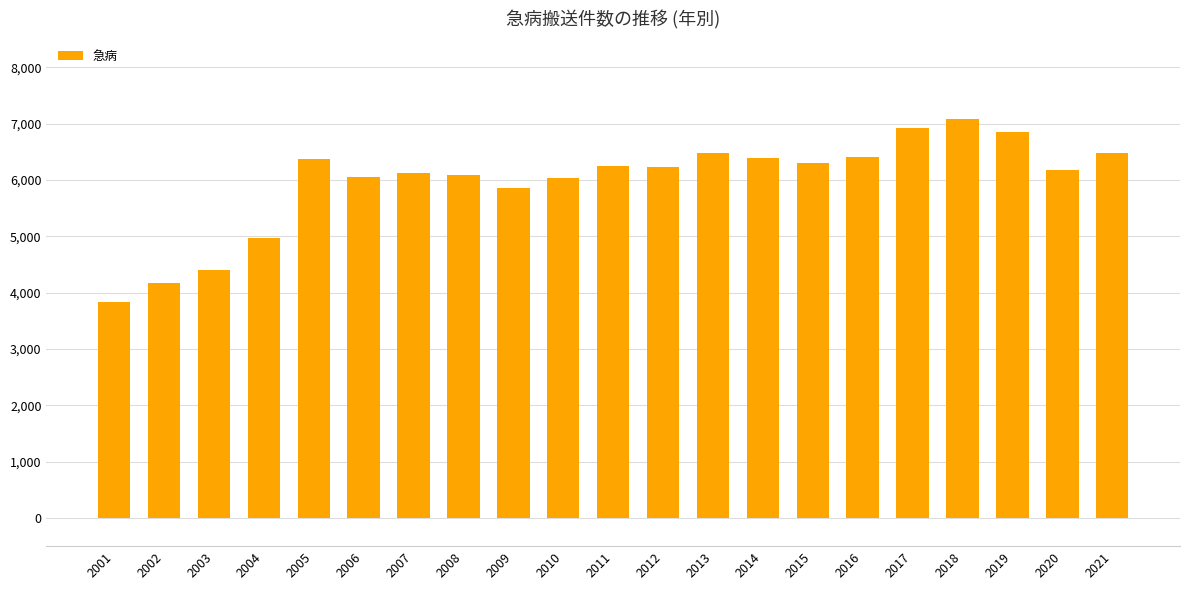

Count the number of categories in the chart.

21